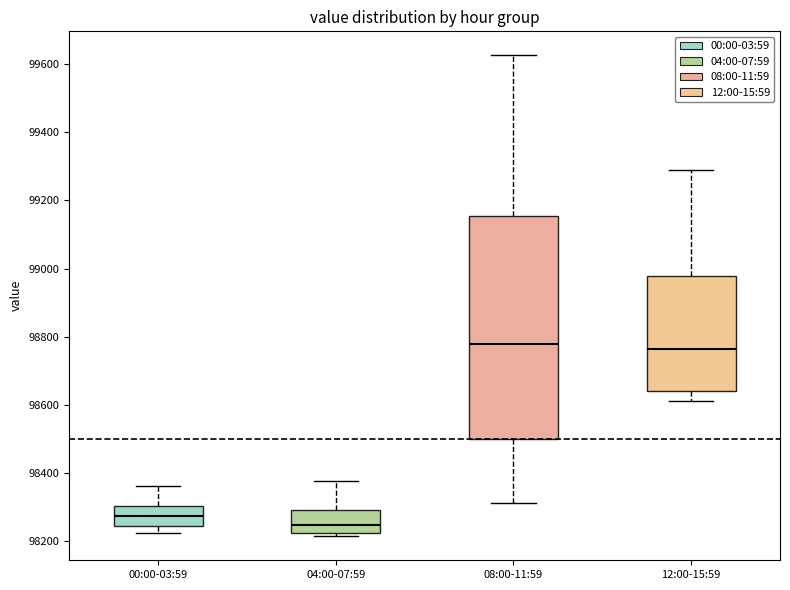

Which box is the tallest, from its lower edge to its upper edge?

08:00-11:59